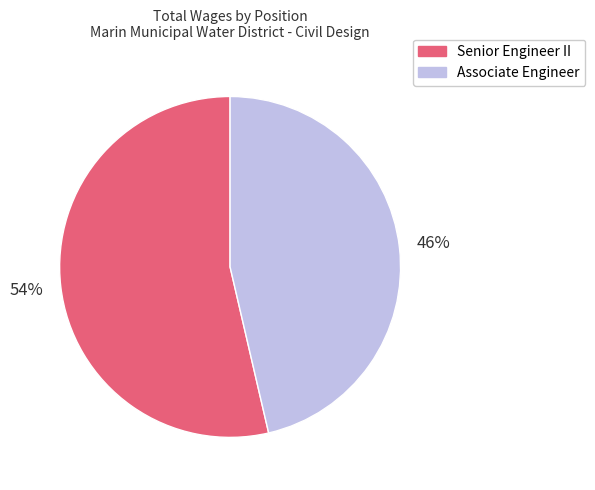

How many segments does this pie chart have?

2